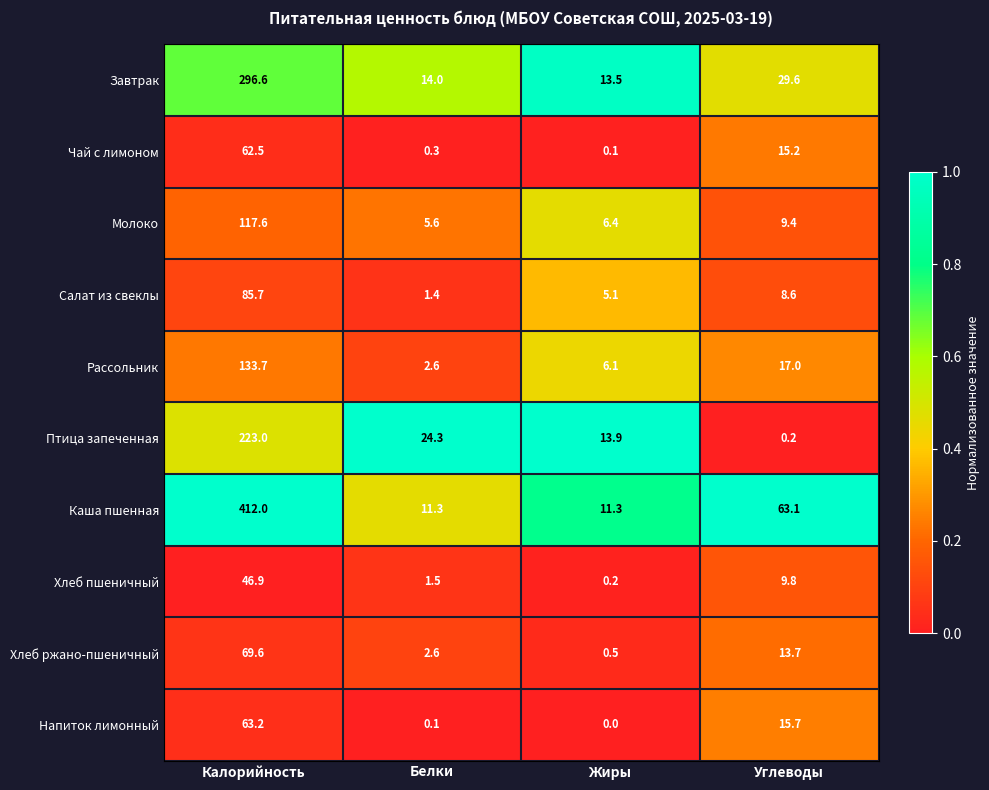

Which series changed the most between Белки and Углеводы?

Каша пшенная